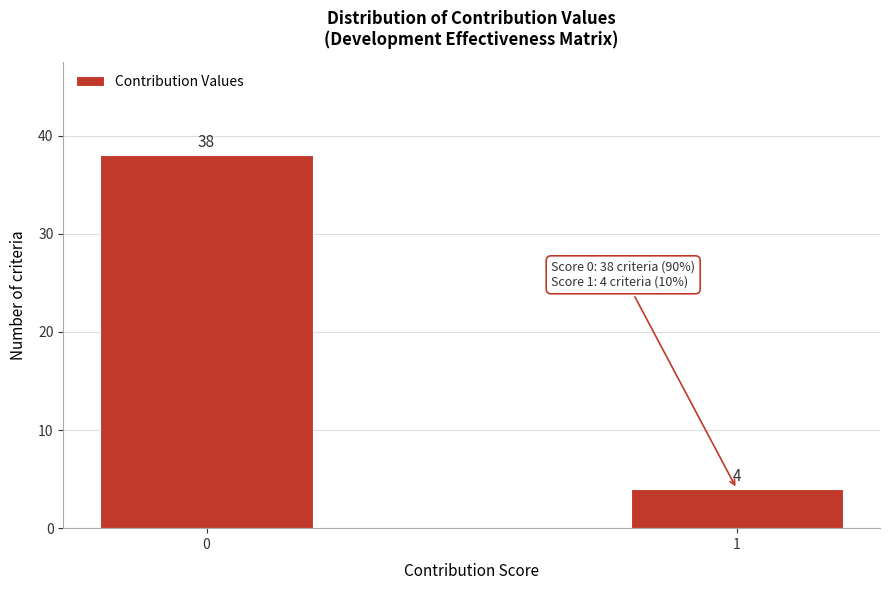

Reading left to right, transcribe all the data shown in this chart.

38	4